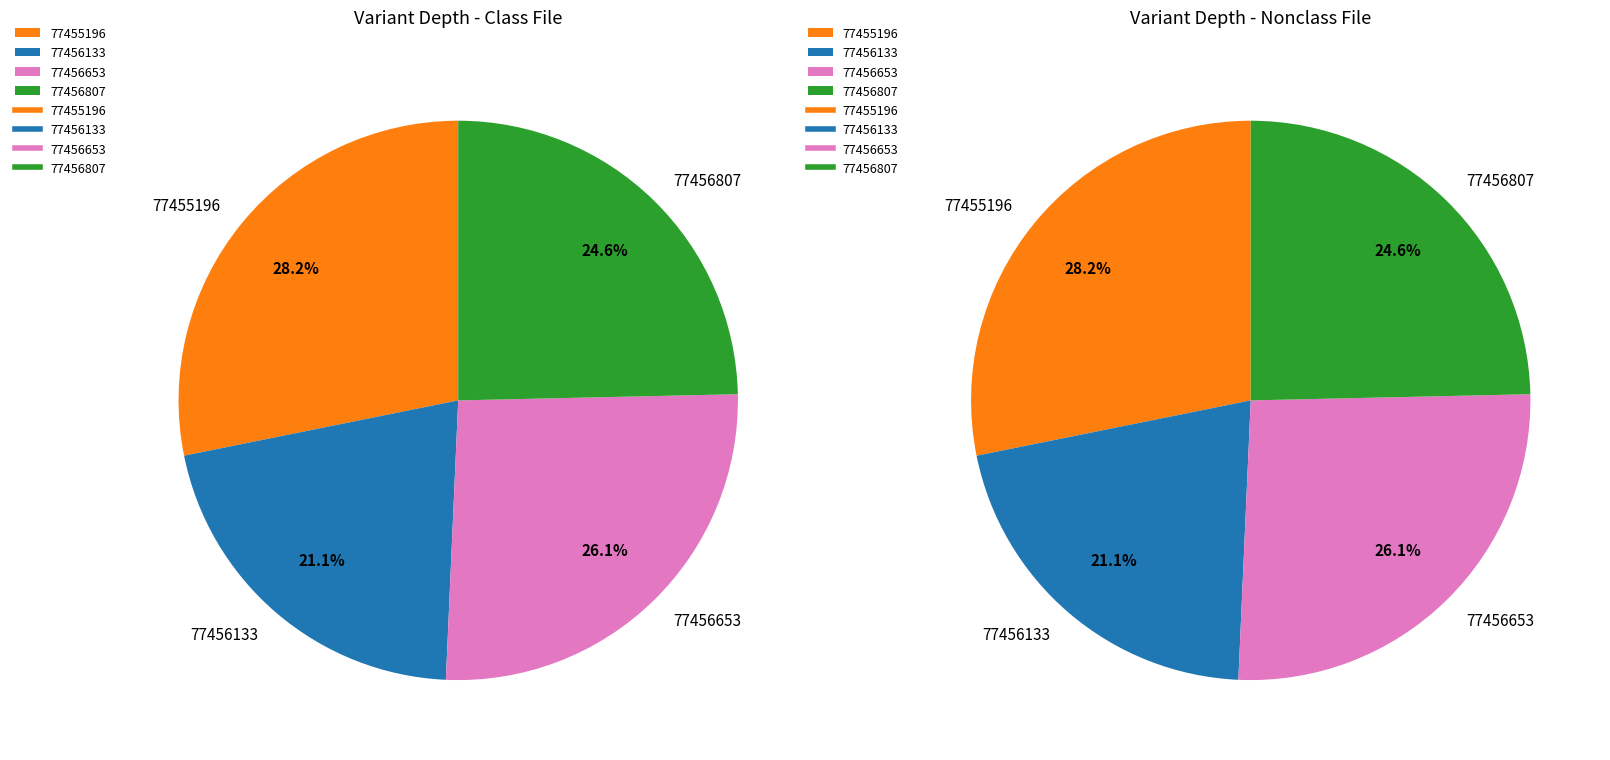

To the nearest percent, what percentage of the pie is 77456807?

25%